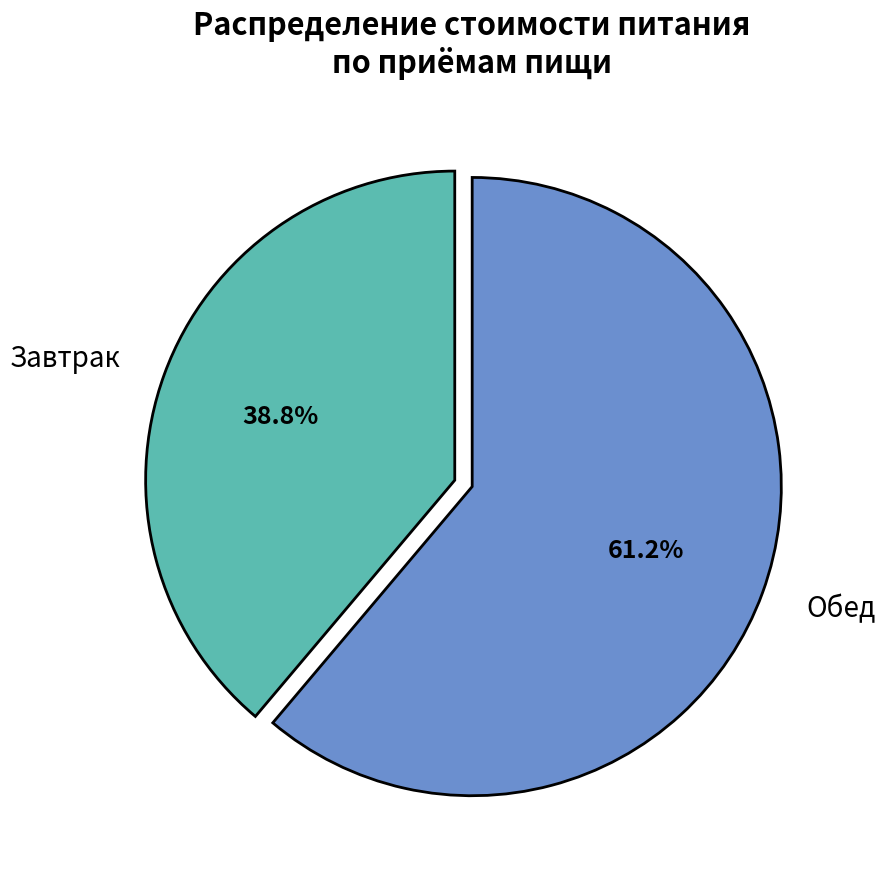

What is the largest slice in the pie chart?

Обед